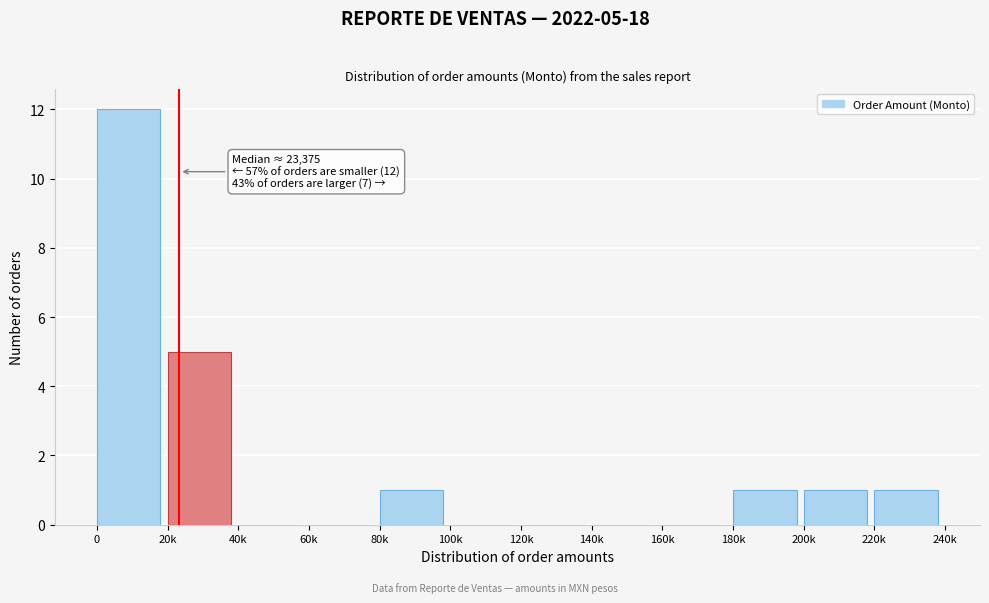

Reading left to right, transcribe all the data shown in this chart.

0=12	20k=5	40k=0	60k=0	80k=1	100k=0	120k=0	140k=0	160k=0	180k=1	200k=1	220k=1